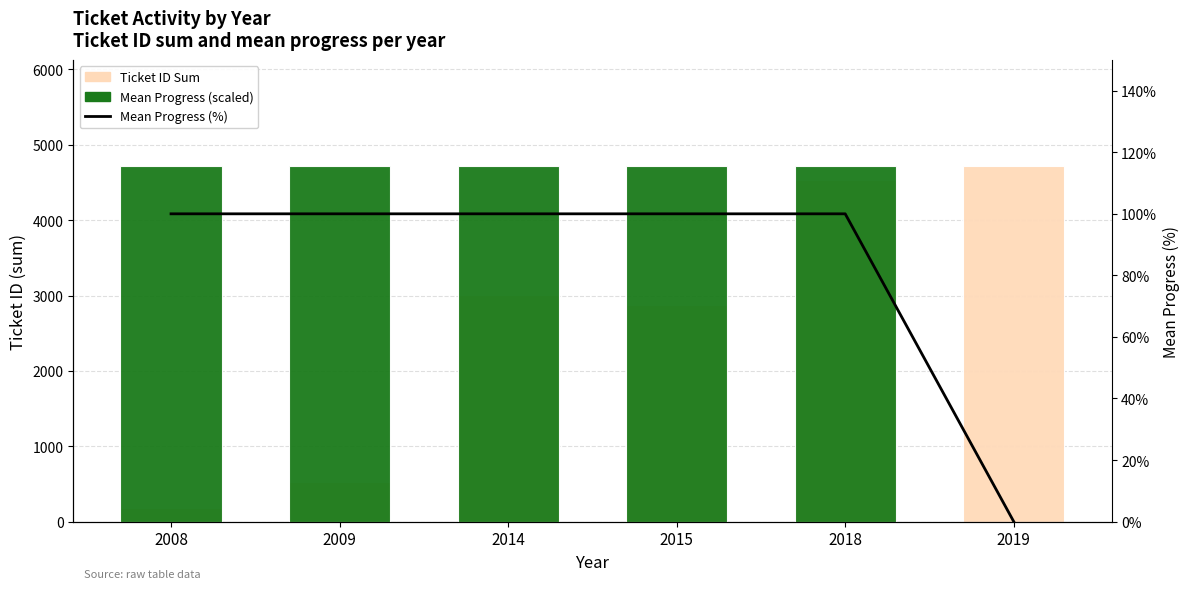

What is the value of the Mean Progress (scaled) bar at the 5th from the left?

4713